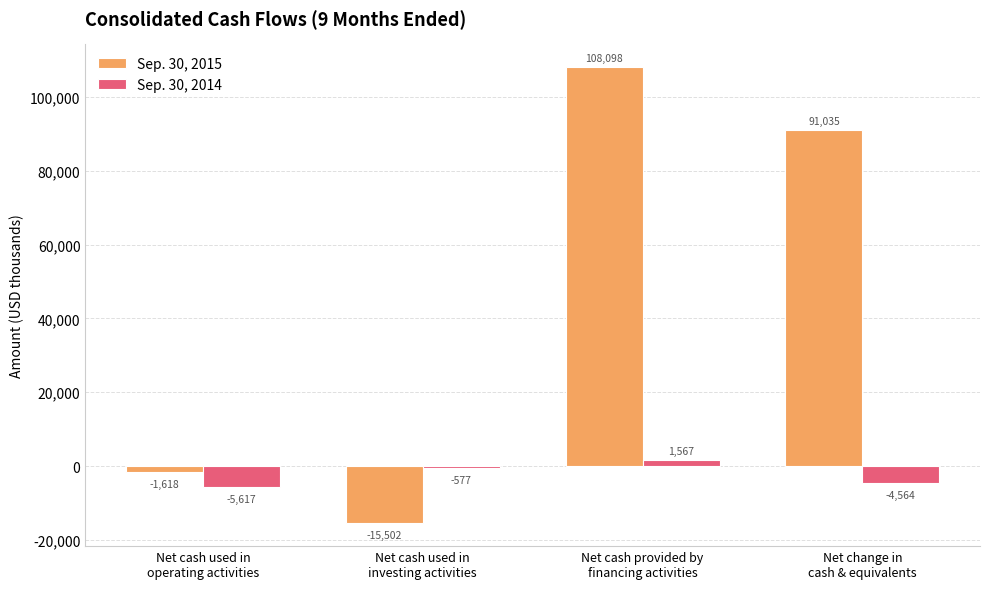

Which label corresponds to the largest value in the chart?

Net cash provided by
financing activities